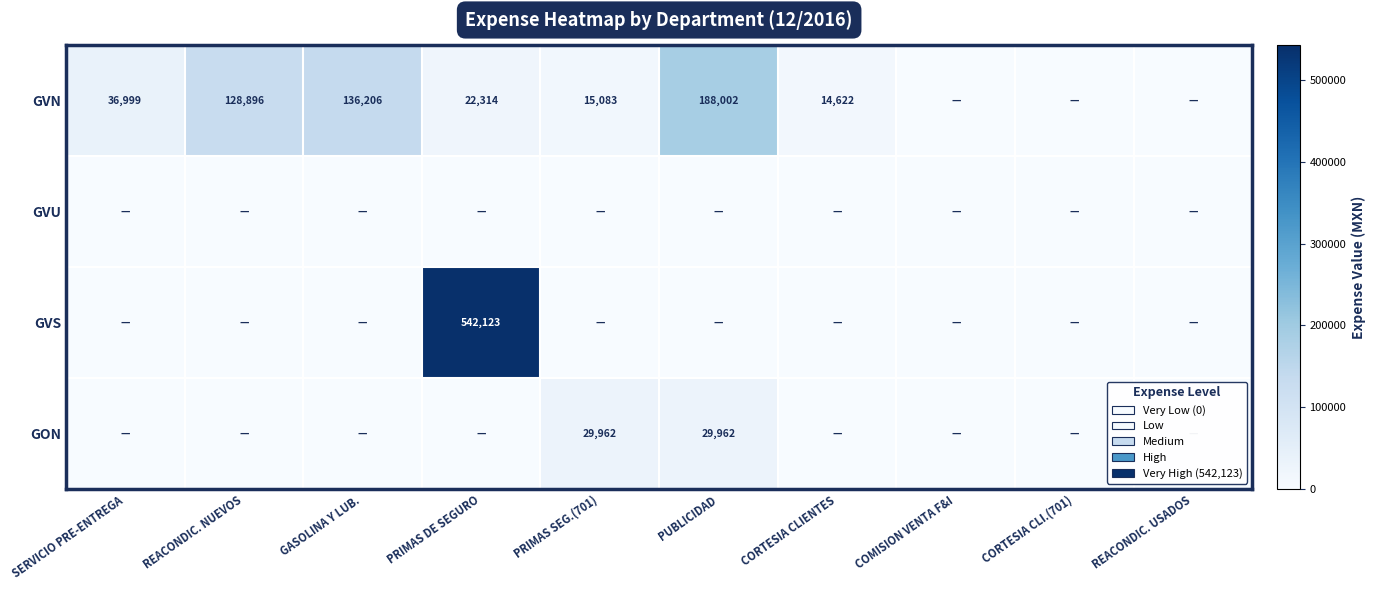

Is the value of GVU at SERVICIO PRE-ENTREGA greater than the value of GVS at PRIMAS SEG.(701)?

No